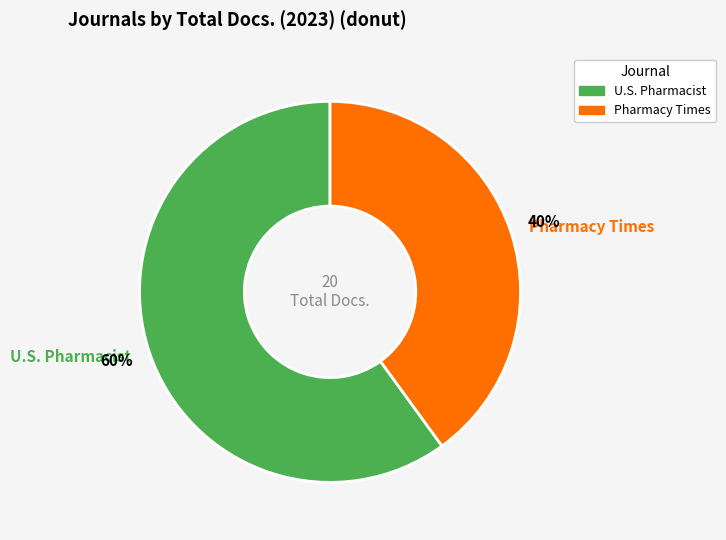

What percentage is the Pharmacy Times slice, to the nearest percent?

40%